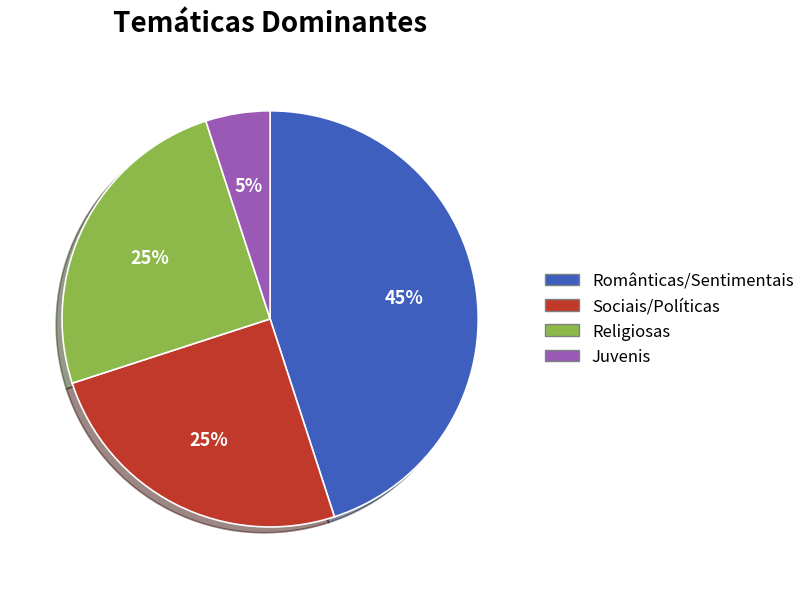

To the nearest percent, what is the difference between the largest and smallest slice percentages?

40%